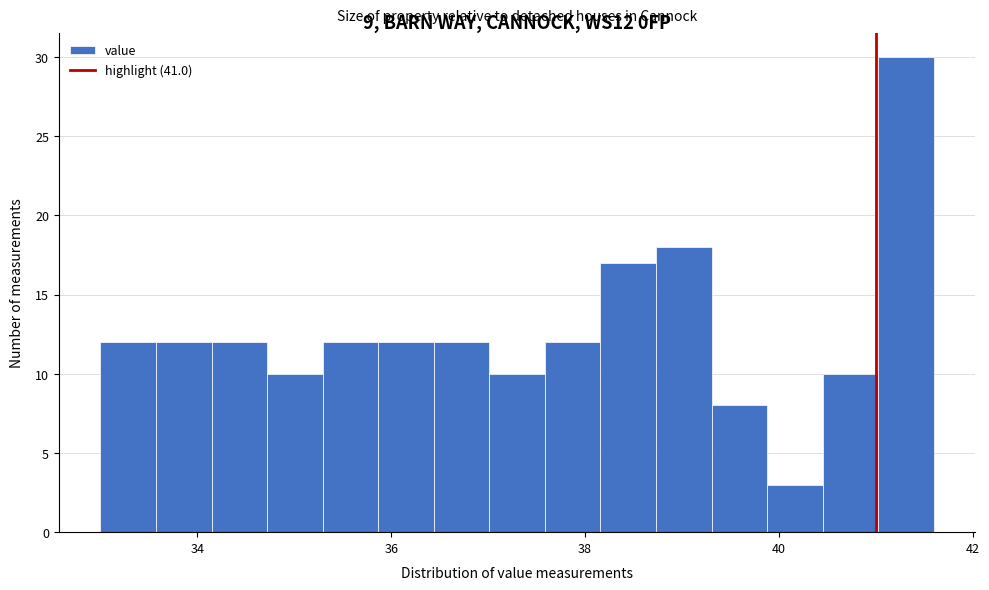

Around what value on the x-axis is the tallest bar? Give the approximate position of its centre, as read against the axis.

41.4